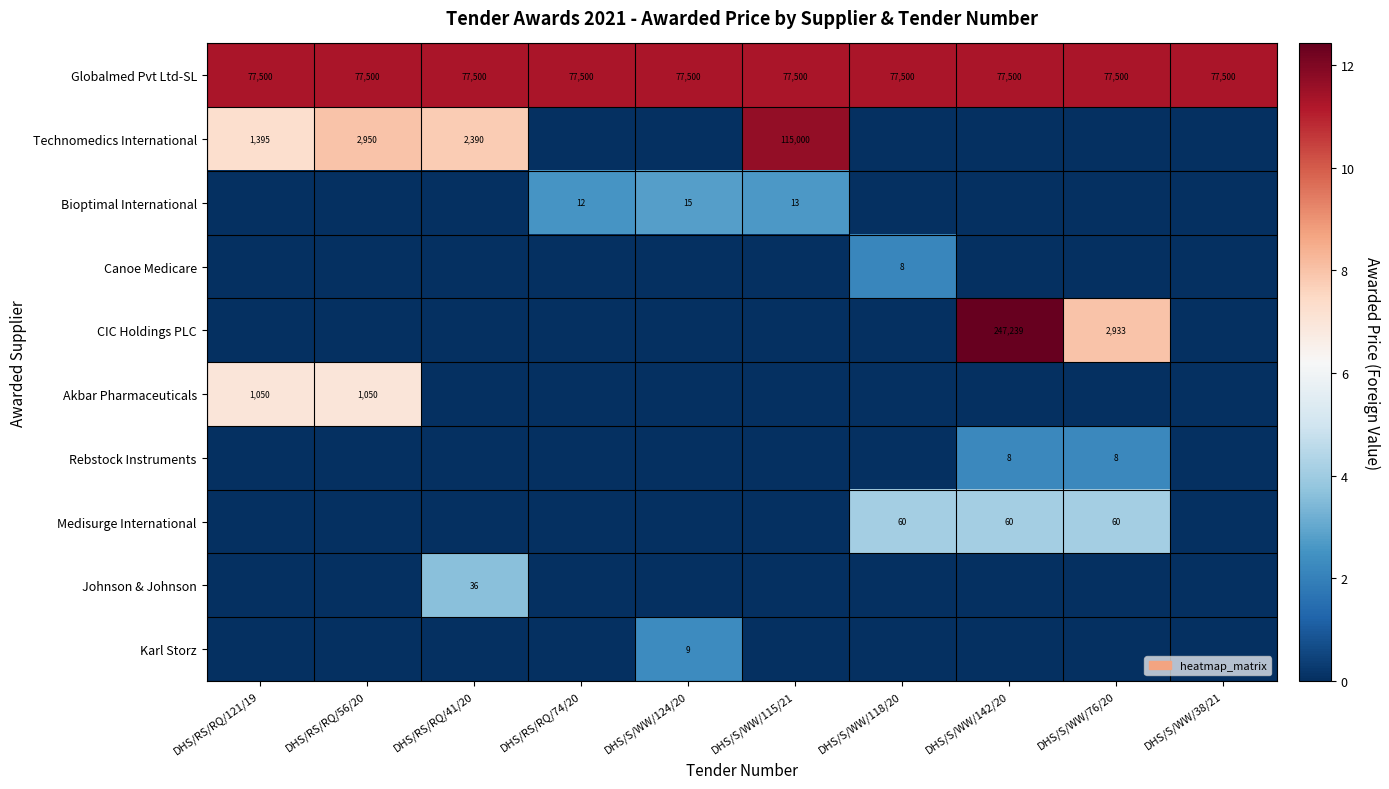

Is it true that Globalmed Pvt Ltd-SL equals 50976 at DHS/S/WW/38/21?

False